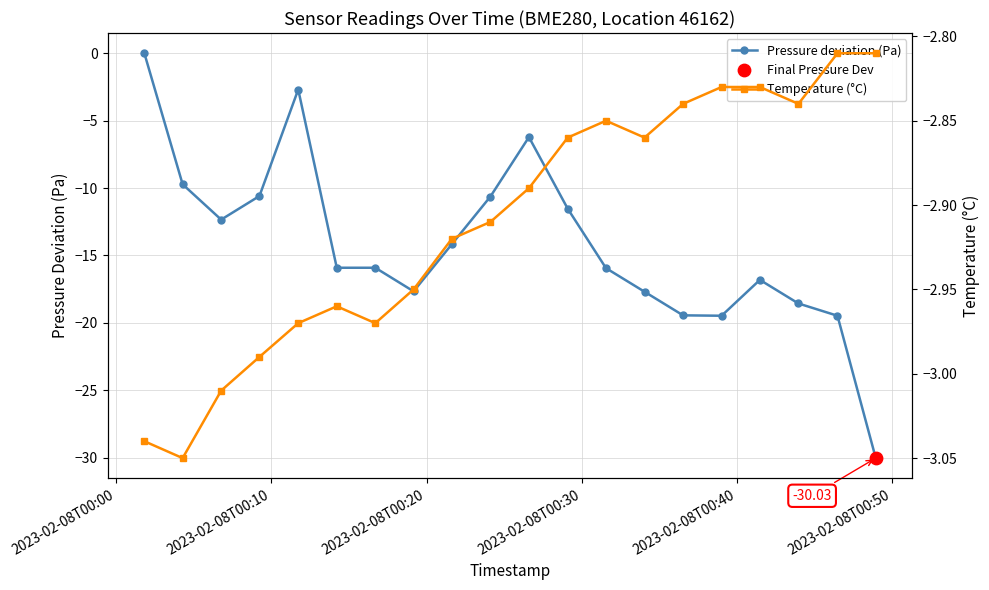

Which series has the largest total across all categories?

Temperature (°C)